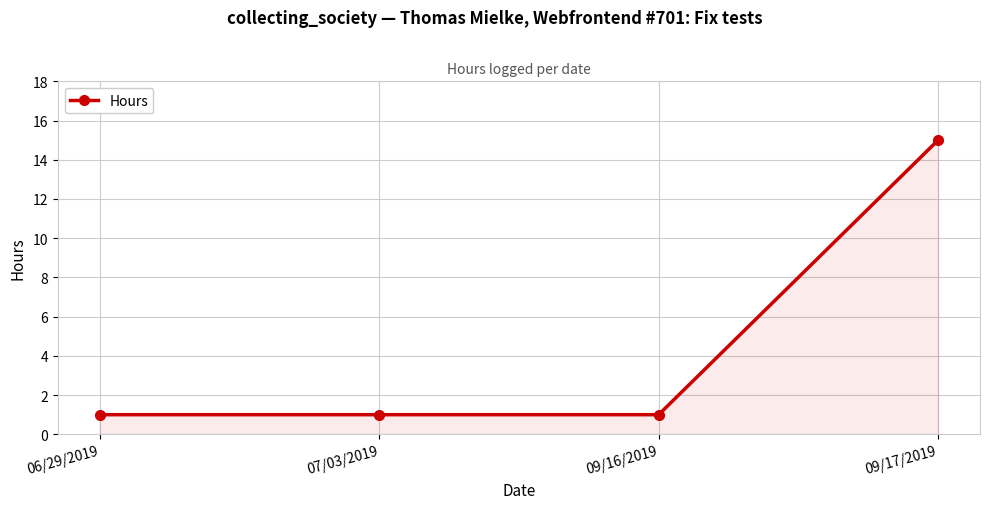

What is the smallest value displayed?

1